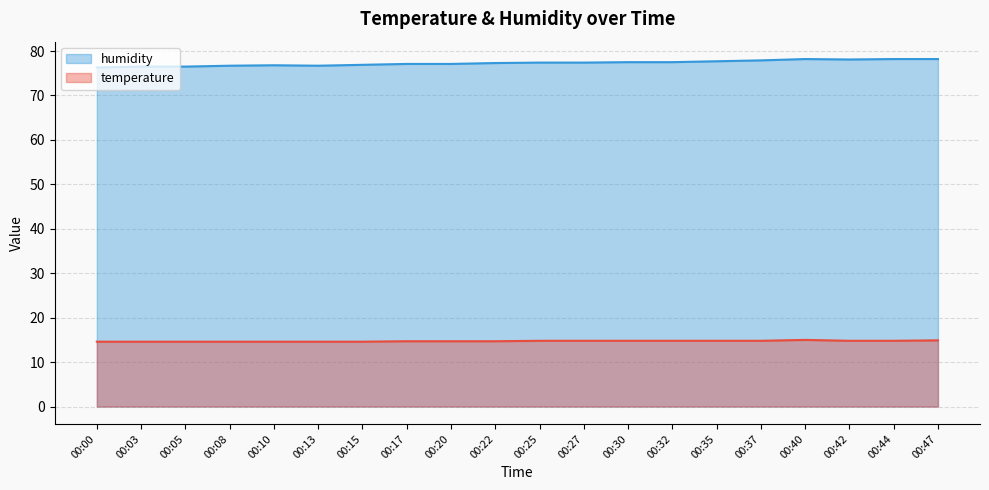

Reading left to right, extract all data points from this chart.

temperature: 14.6	14.6	14.6	14.6	14.6	14.6	14.6	14.7	14.7	14.7	14.8	14.8	14.8	14.8	14.8	14.8	15.0	14.8	14.8	14.9
humidity: 76.3	76.5	76.5	76.7	76.8	76.7	76.9	77.1	77.1	77.3	77.4	77.4	77.5	77.5	77.7	77.9	78.2	78.1	78.2	78.2